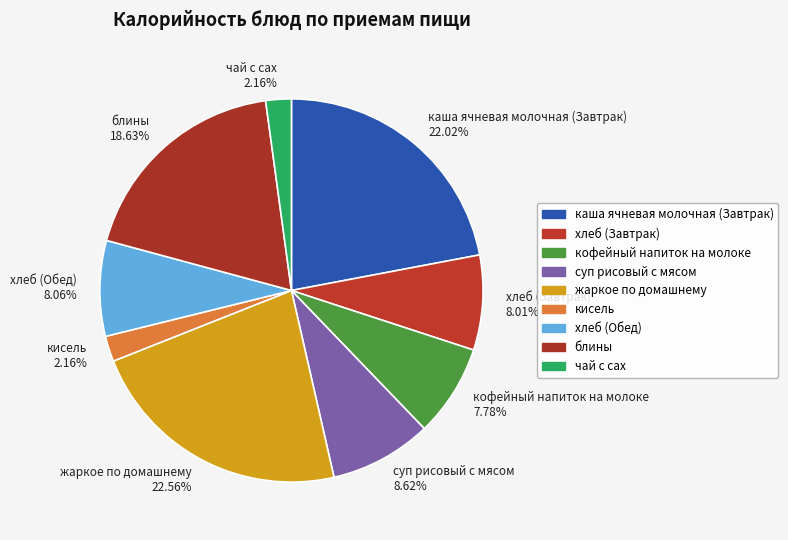

Approximately how many times larger is the value at хлеб (Завтрак) 8.01% compared to блины 18.63%?

0.4